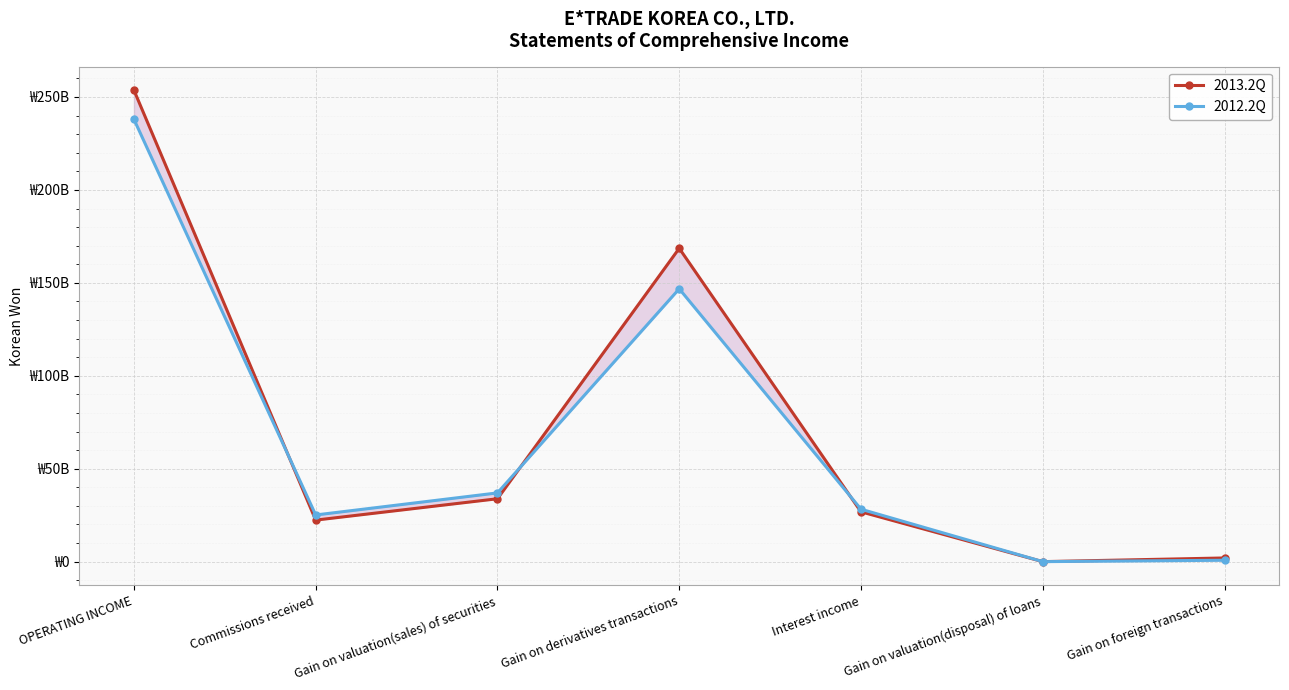

What position from the right is Gain on valuation(sales) of securities?

5